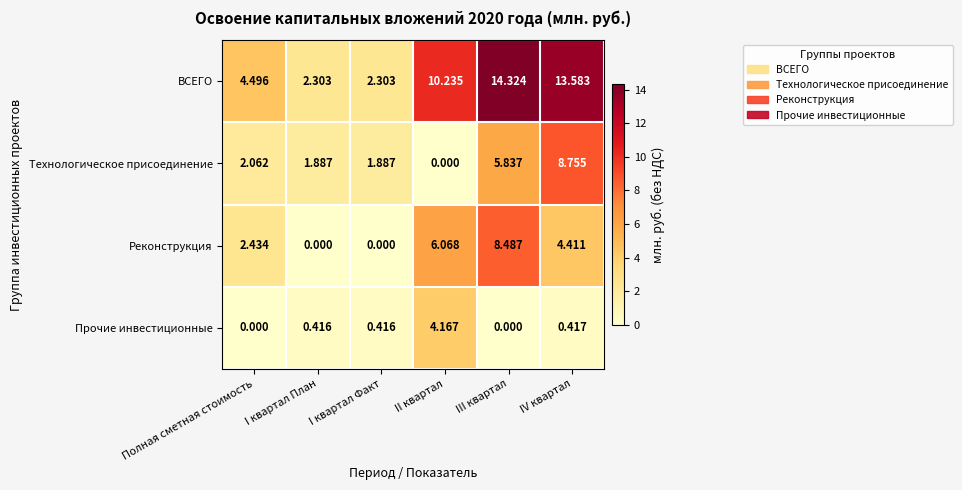

Between II квартал and III квартал, which series saw the biggest shift?

Технологическое присоединение